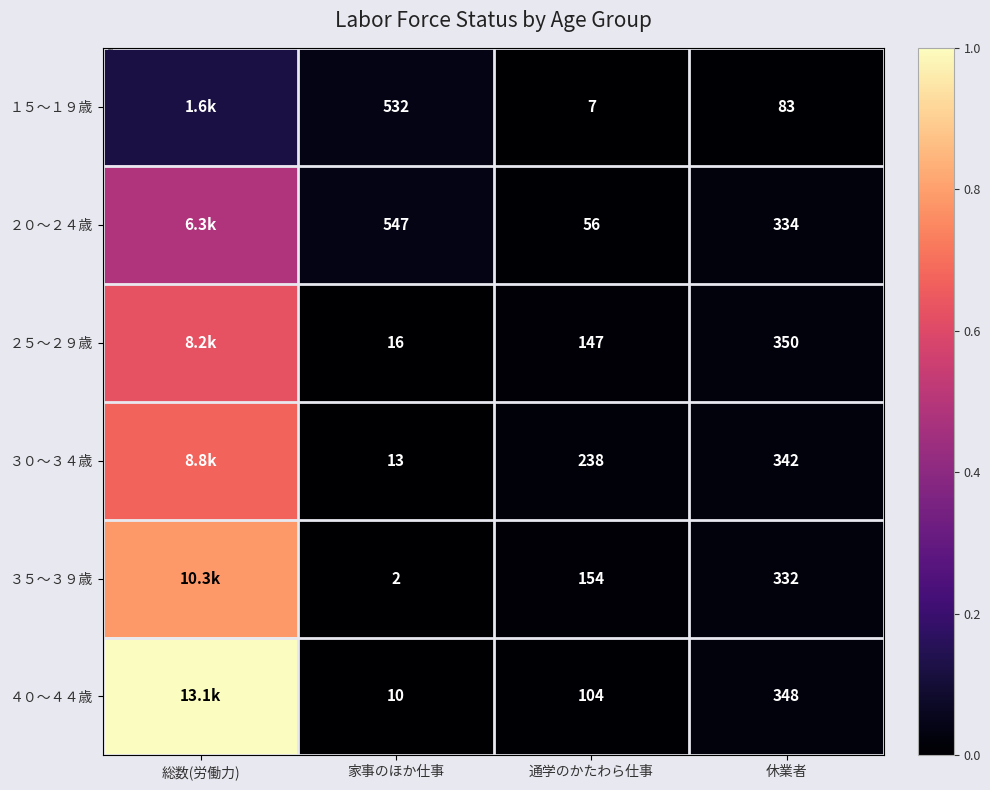

List the series in order of their peak value, lowest first.

１５～１９歳, ２０～２４歳, ２５～２９歳, ３０～３４歳, ３５～３９歳, ４０～４４歳